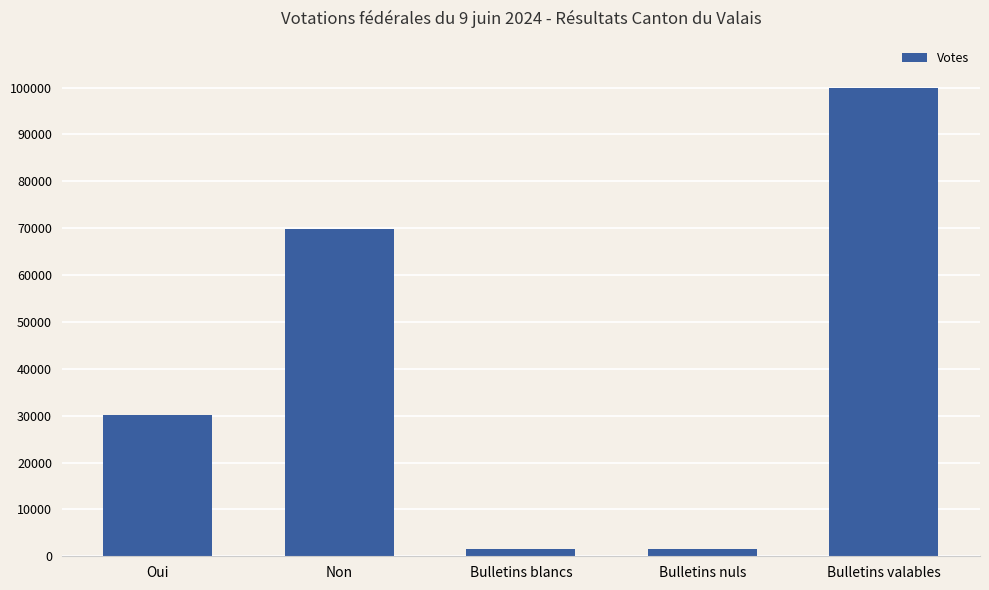

How many data points does each series have?

5